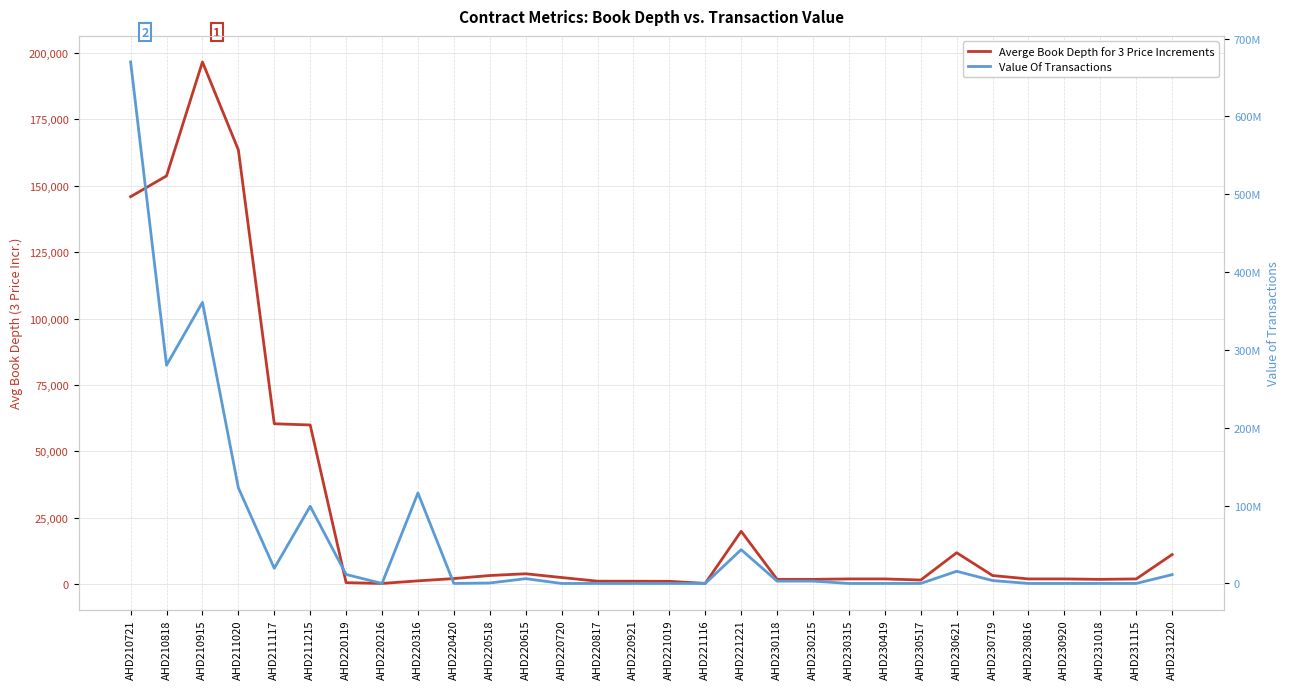

At which label does Averge Book Depth for 3 Price Increments reach its peak?

AHD210915